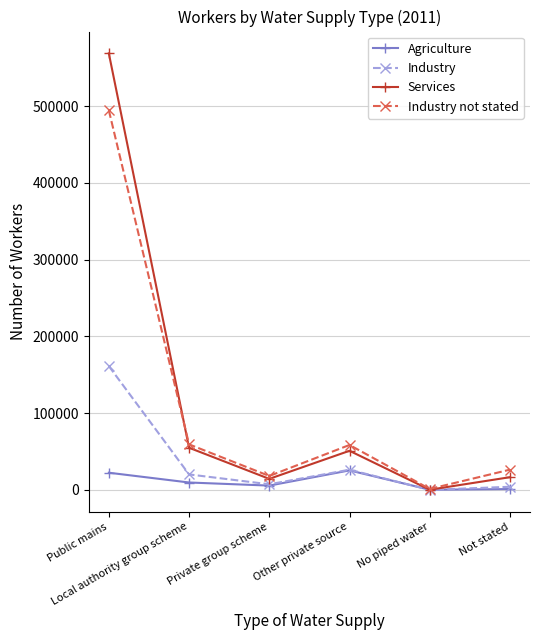

What is the greatest value displayed?

568778